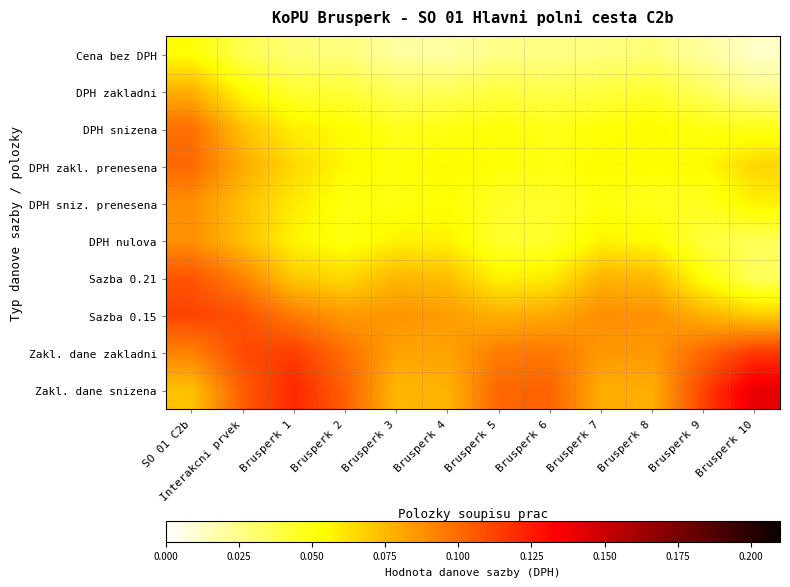

Which category has the highest value across all series?

Brusperk 10